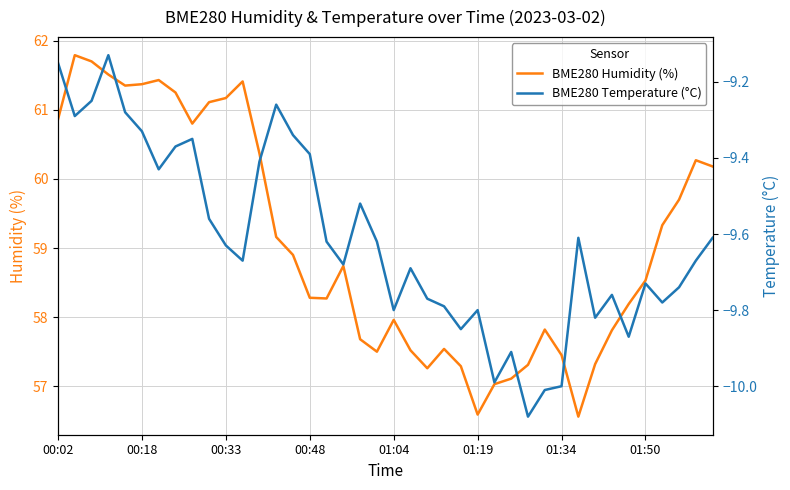

Between 22 and 30, which series saw the biggest shift?

BME280 Temperature (°C)